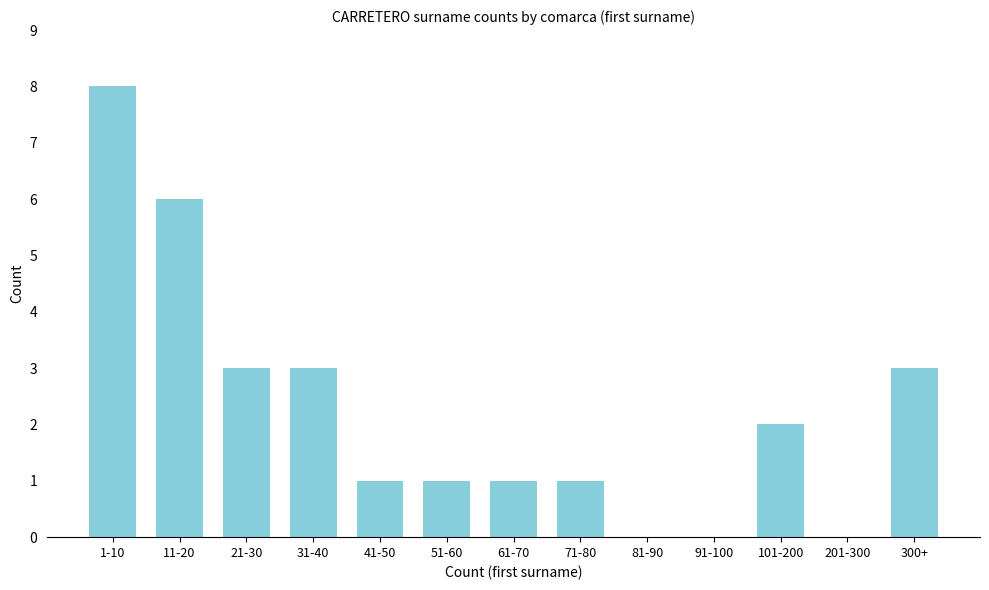

Reading left to right, list all the values displayed in this chart.

1-10=8	11-20=6	21-30=3	31-40=3	41-50=1	51-60=1	61-70=1	71-80=1	81-90=0	91-100=0	101-200=2	201-300=0	300+=3